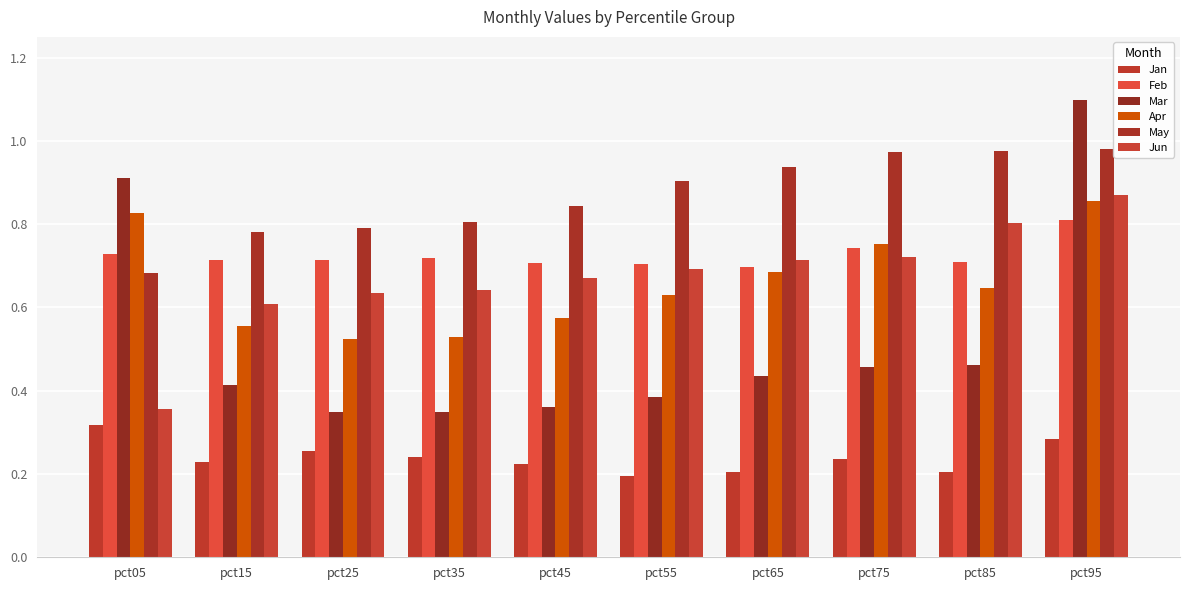

Are the bars grouped side by side (vs. stacked)?

Yes